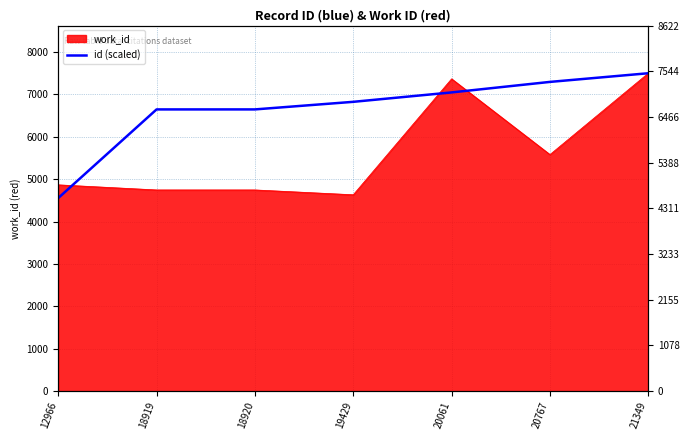

Is it true that the value at 20767 is 7292.6?

True